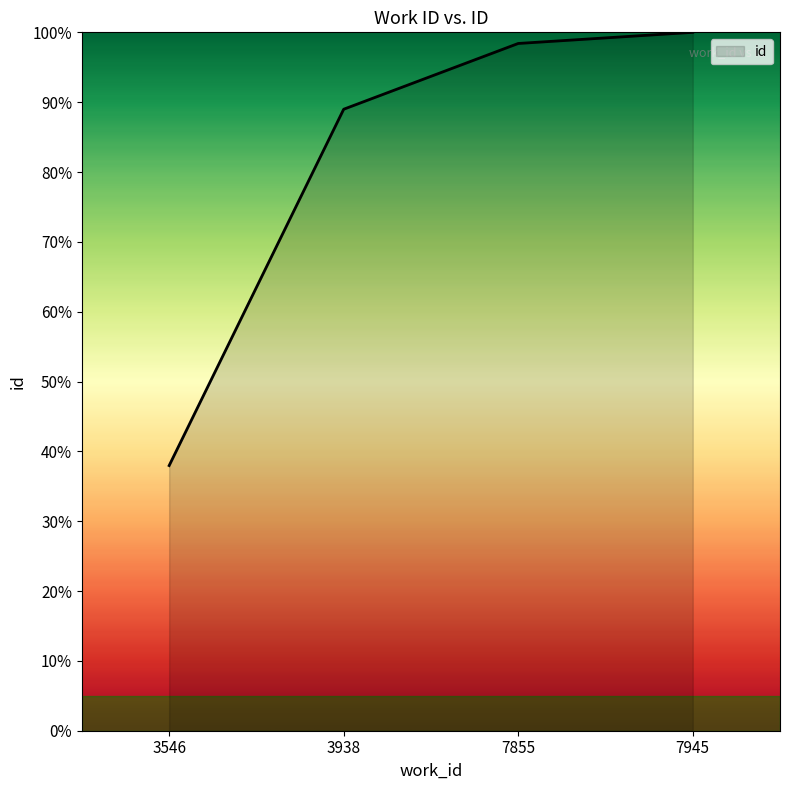

What is the difference between the values at 7945 and 3938?

11.0